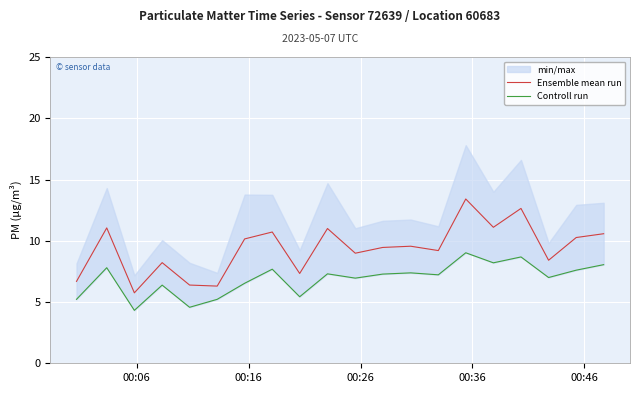

What is the minimum value for Controll run?

4.3